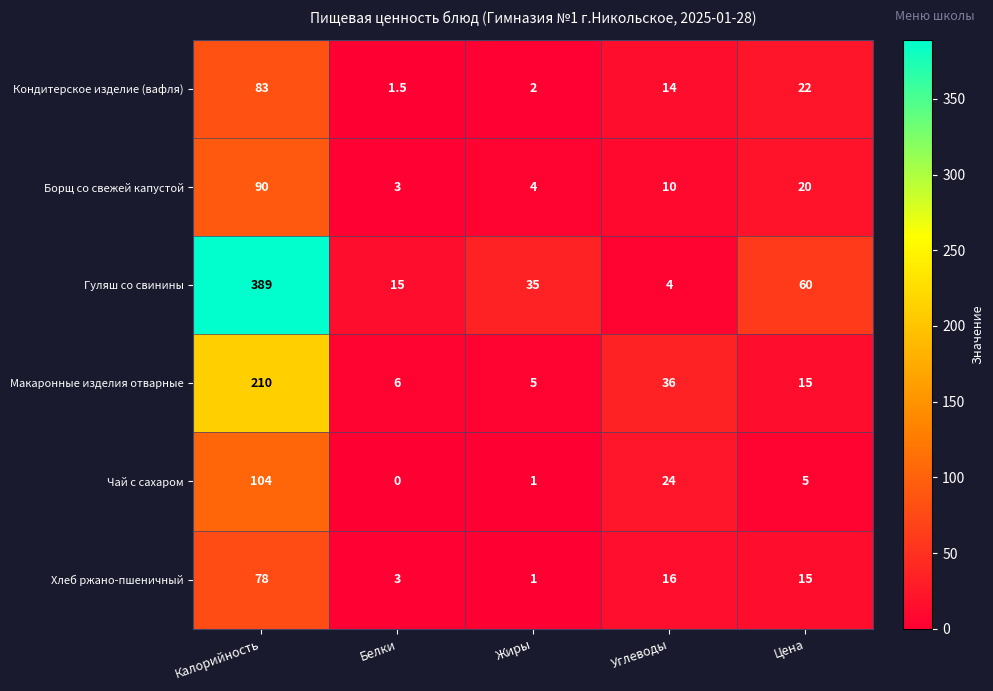

How many series are shown in this chart?

6